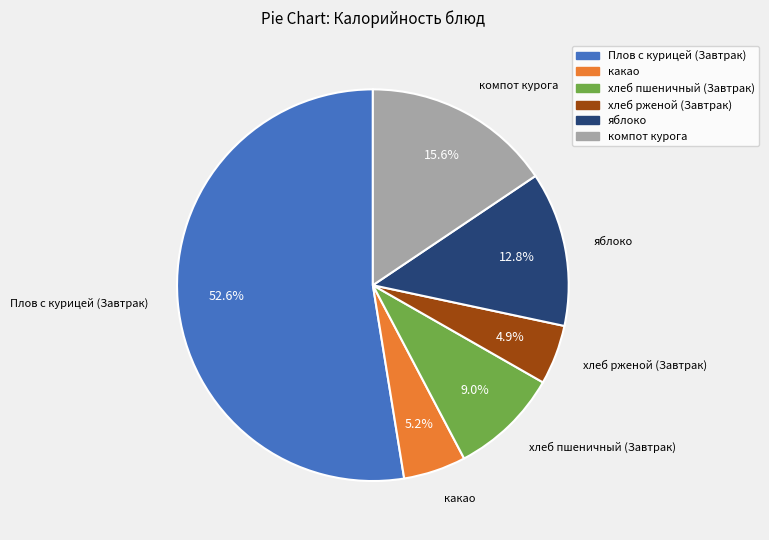

What percentage is the какао slice, to the nearest percent?

5%